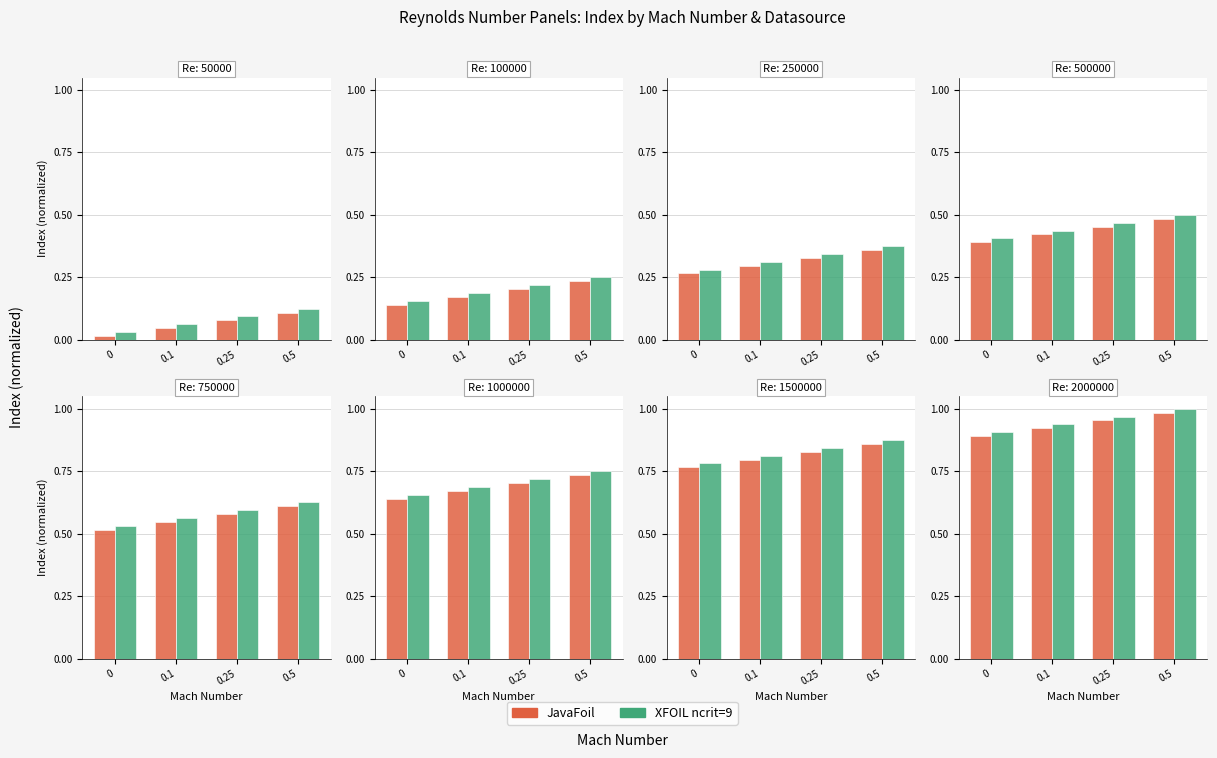

Is the value of XFOIL ncrit=9 at 0 greater than the value of JavaFoil at 0?

Yes